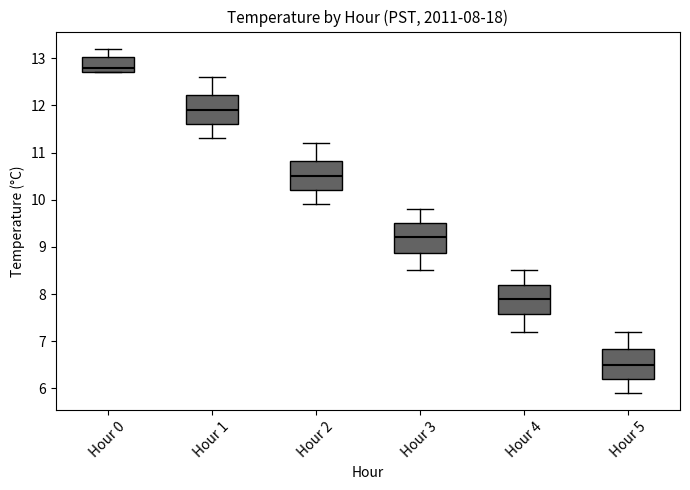

Which box's median line is the highest?

Hour 0